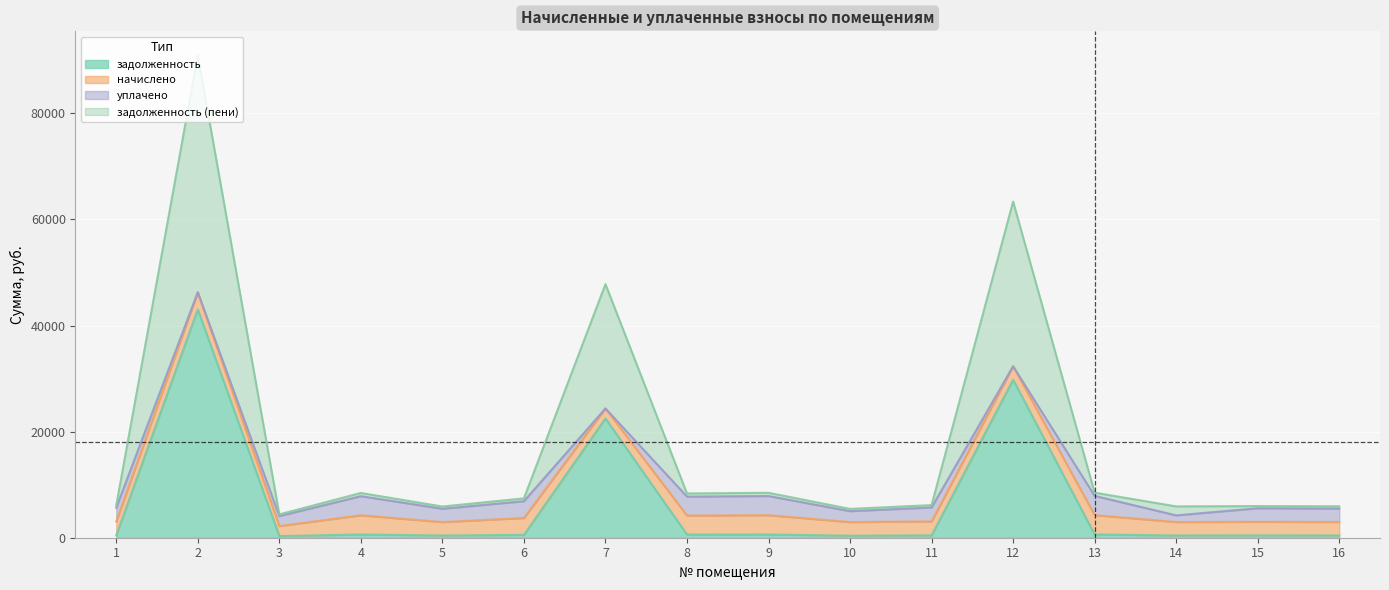

The value of задолженность at 12 is 7715.0. True or false?

False